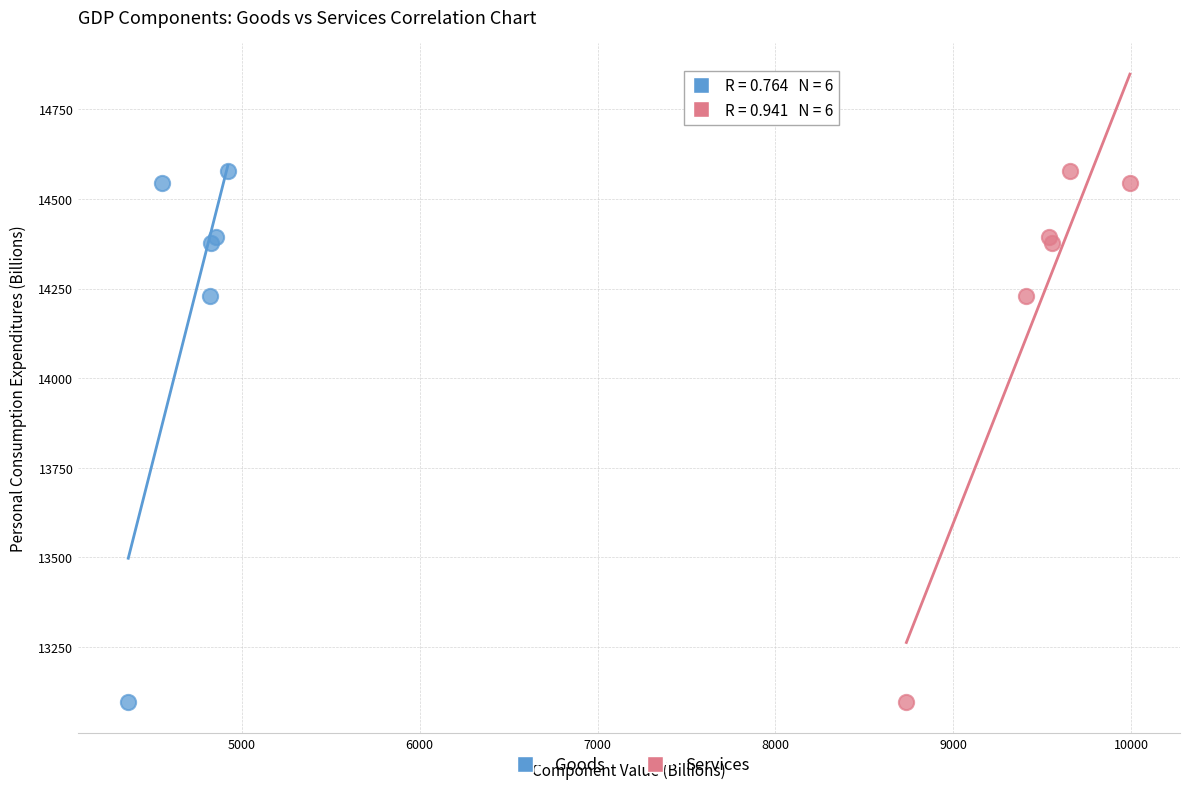

What are all the series names shown in the legend?

Goods, Services